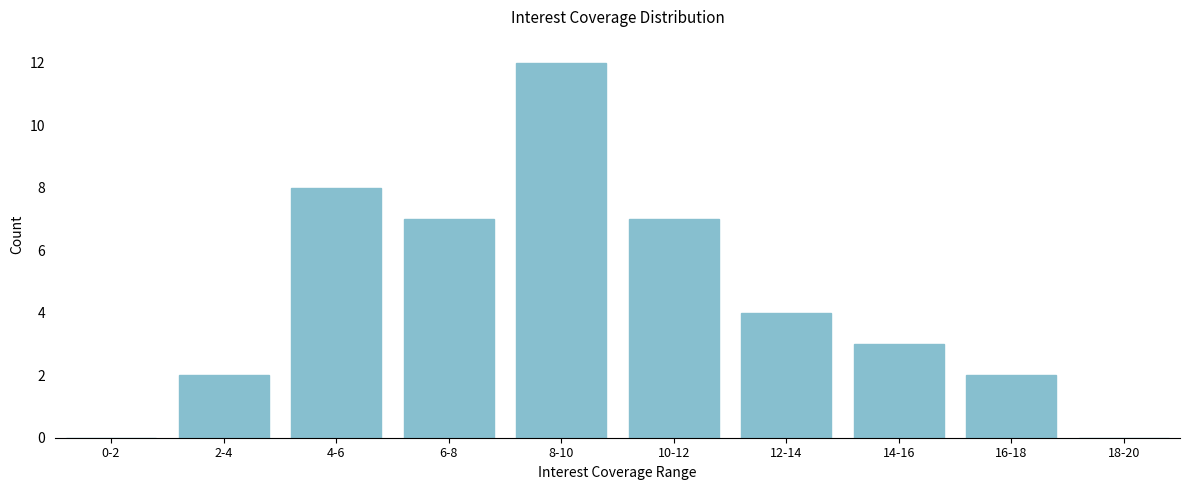

Reading left to right, extract all data points from this chart.

0-2=0	2-4=2	4-6=8	6-8=7	8-10=12	10-12=7	12-14=4	14-16=3	16-18=2	18-20=0